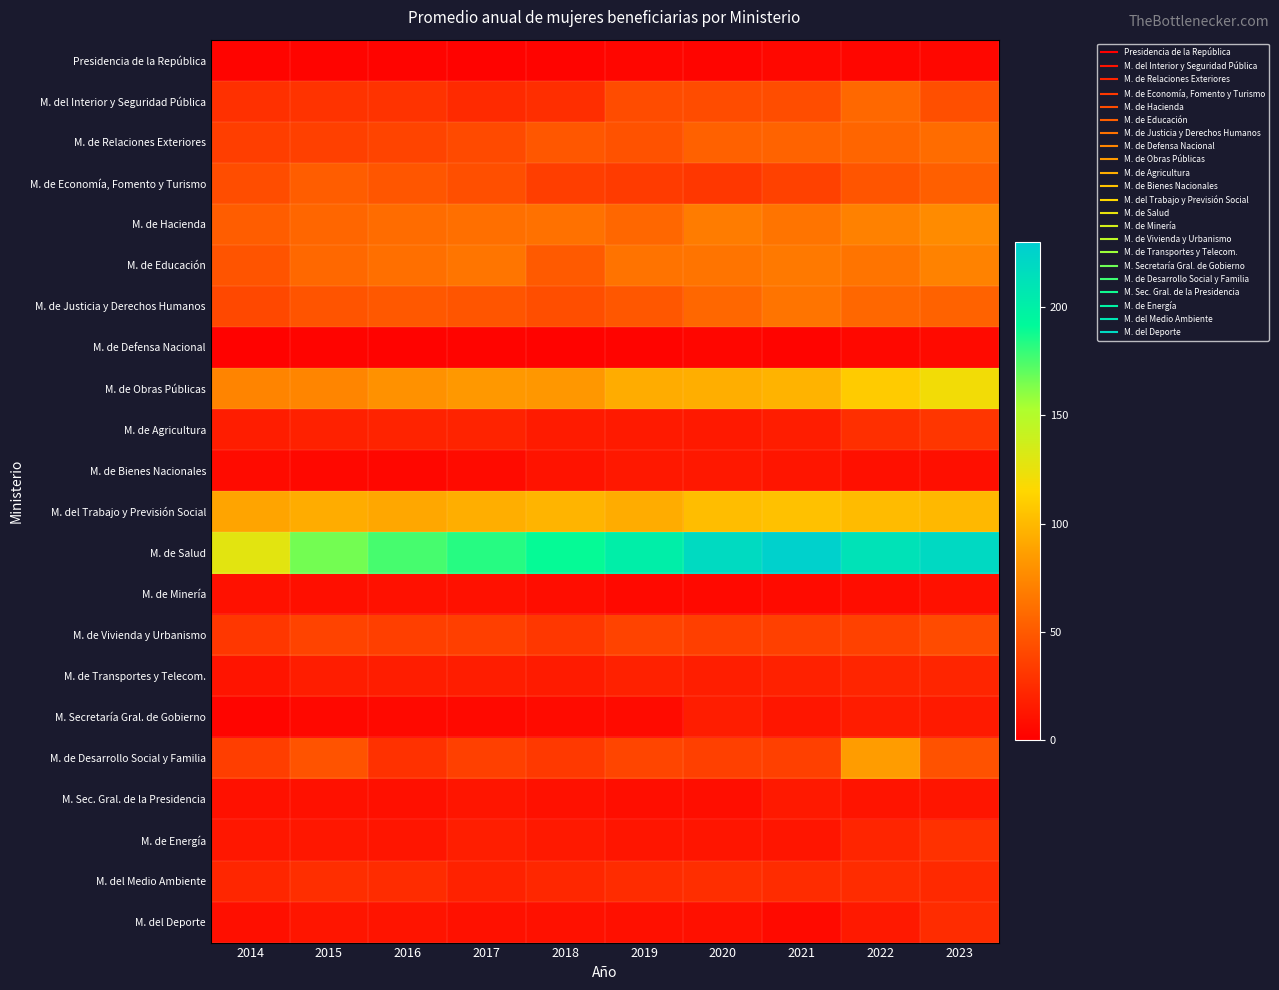

At 2015, list the series in order from smallest to largest.

M. de Defensa Nacional, Presidencia de la República, M. de Bienes Nacionales, M. Secretaría Gral. de Gobierno, M. de Minería, M. Sec. Gral. de la Presidencia, M. del Deporte, M. de Energía, M. de Transportes y Telecom., M. de Agricultura, M. del Medio Ambiente, M. del Interior y Seguridad Pública, M. de Relaciones Exteriores, M. de Vivienda y Urbanismo, M. de Desarrollo Social y Familia, M. de Justicia y Derechos Humanos, M. de Economía, Fomento y Turismo, M. de Hacienda, M. de Educación, M. de Obras Públicas, M. del Trabajo y Previsión Social, M. de Salud